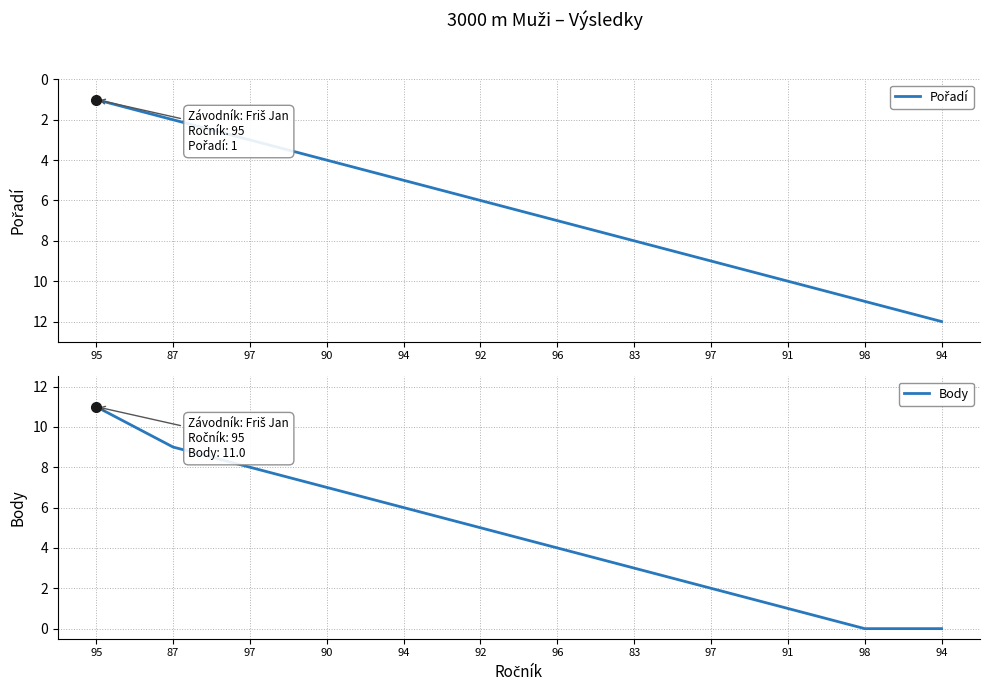

Rank the series by their average value, from lowest to highest.

Body, Pořadí